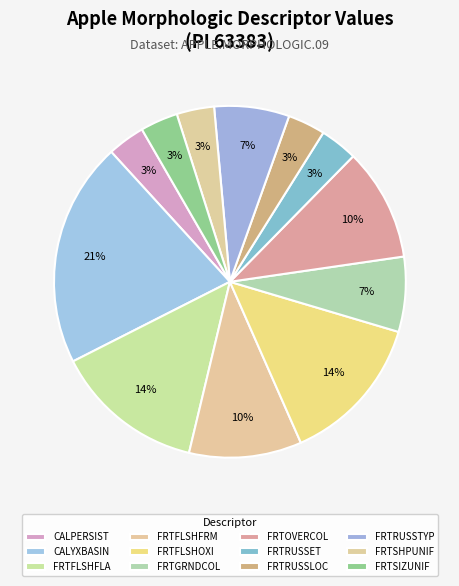

Which has a higher value, FRTFLSHFRM or FRTGRNDCOL?

FRTFLSHFRM